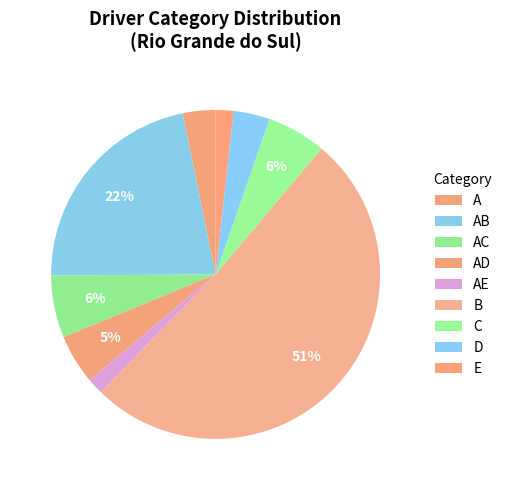

Which category has the smallest portion of the pie?

AE